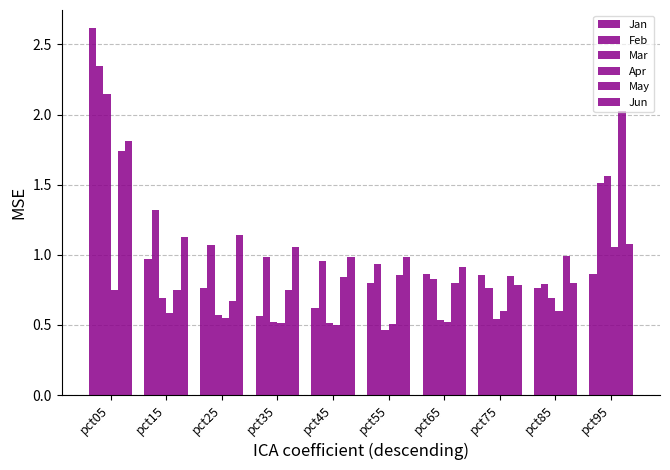

At how many categories does at least one series exceed 1?

5